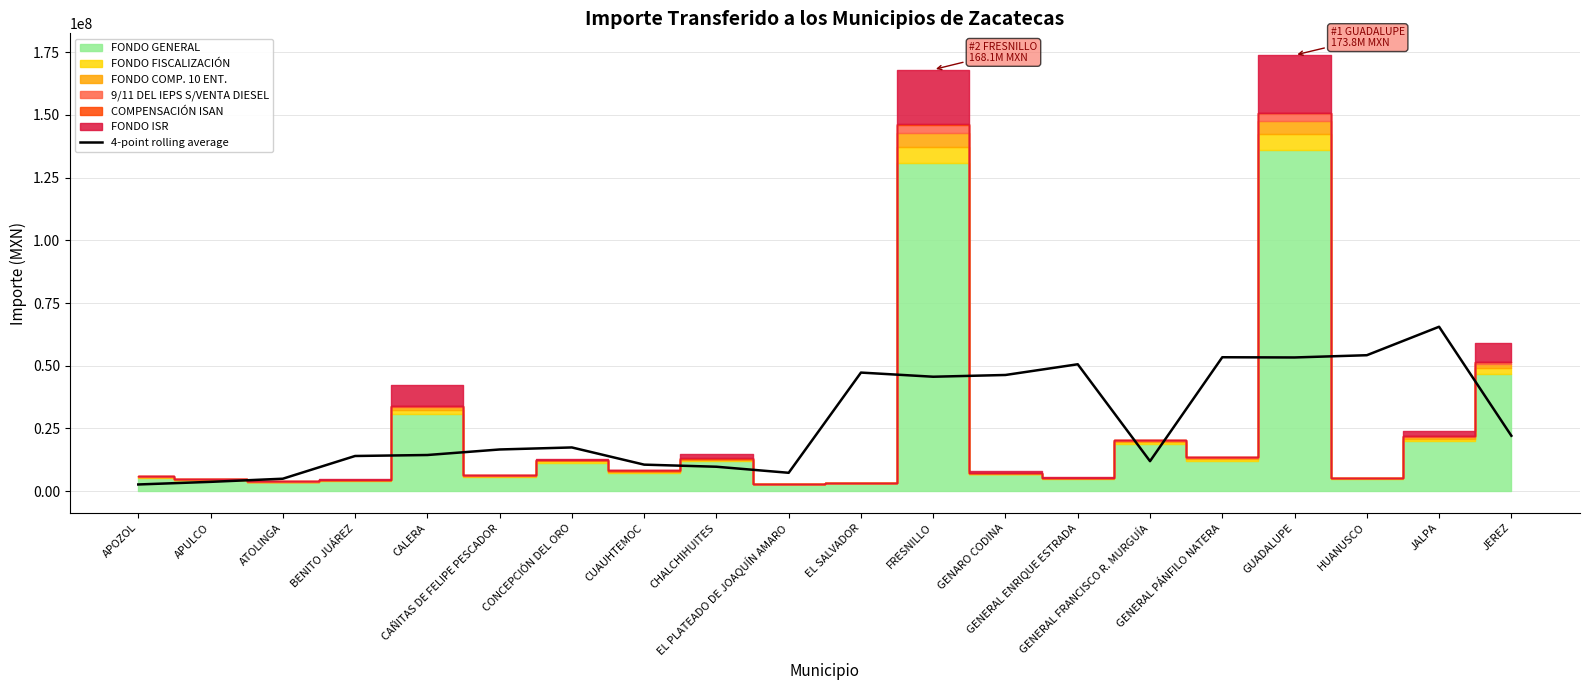

At which category does the data reach its first local peak?

CONCEPCIÓN DEL ORO